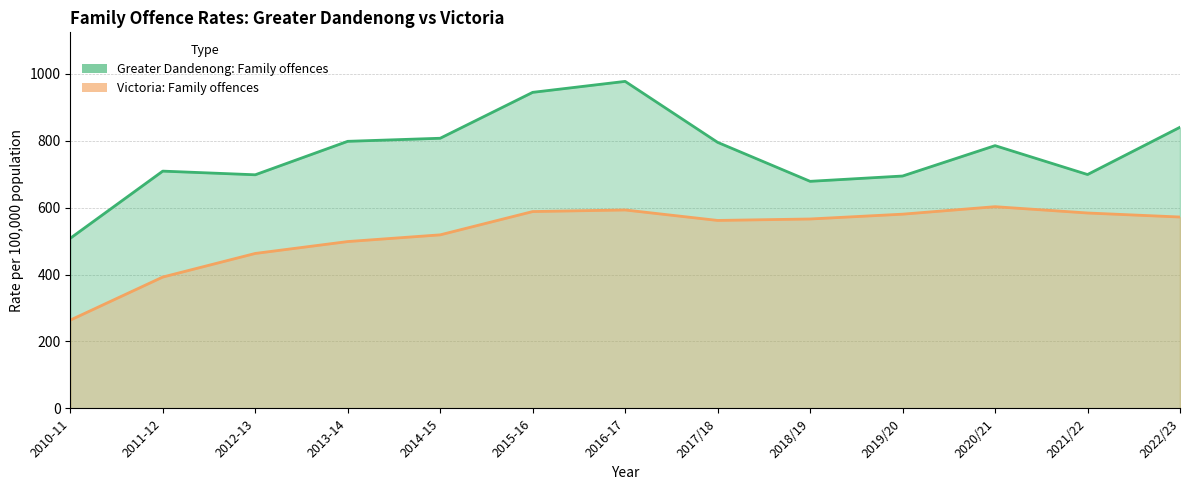

Rank the series by their average value, from highest to lowest.

Greater Dandenong: Family offences, Victoria: Family offences